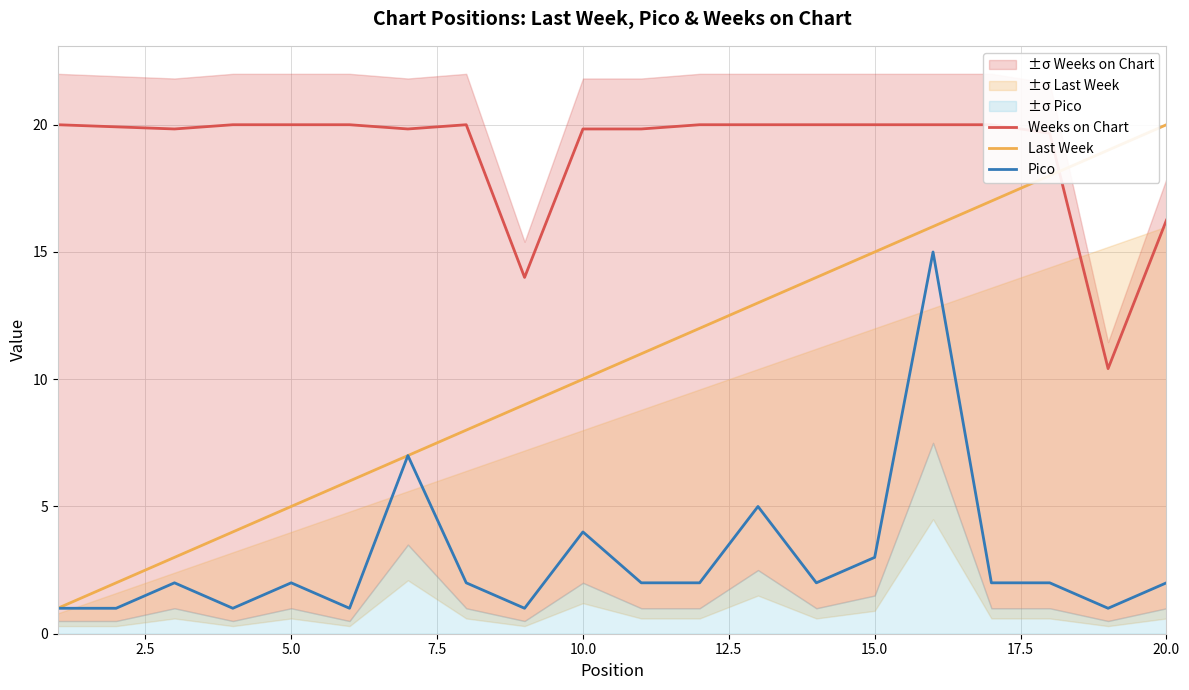

The value of Pico at 5.0 is 1. True or false?

False